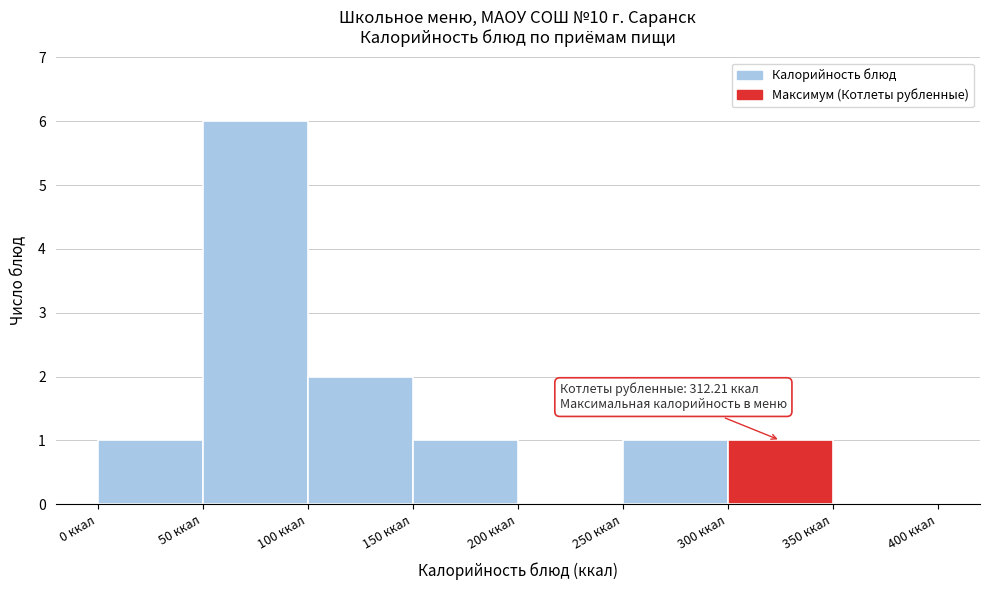

Which range on the x-axis has the tallest bar?

50 to 100